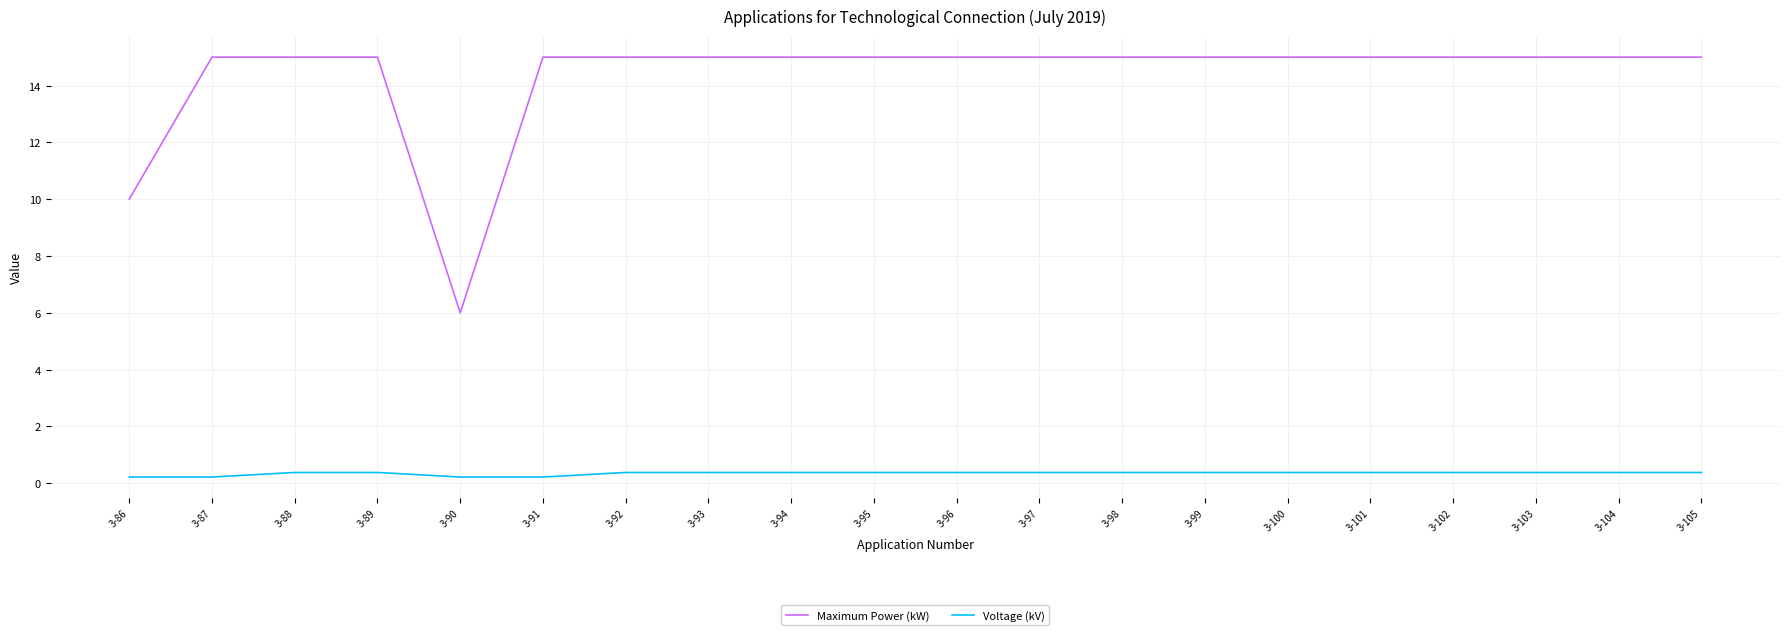

Reading right to left, what are all the values shown in this chart?

Maximum Power (kW): 3-105=15.0	3-104=15.0	3-103=15.0	3-102=15.0	3-101=15.0	3-100=15.0	3-99=15.0	3-98=15.0	3-97=15.0	3-96=15.0	3-95=15.0	3-94=15.0	3-93=15.0	3-92=15.0	3-91=15.0	3-90=6.0	3-89=15.0	3-88=15.0	3-87=15.0	3-86=10.0
Voltage (kV): 3-105=0.4	3-104=0.4	3-103=0.4	3-102=0.4	3-101=0.4	3-100=0.4	3-99=0.4	3-98=0.4	3-97=0.4	3-96=0.4	3-95=0.4	3-94=0.4	3-93=0.4	3-92=0.4	3-91=0.2	3-90=0.2	3-89=0.4	3-88=0.4	3-87=0.2	3-86=0.2